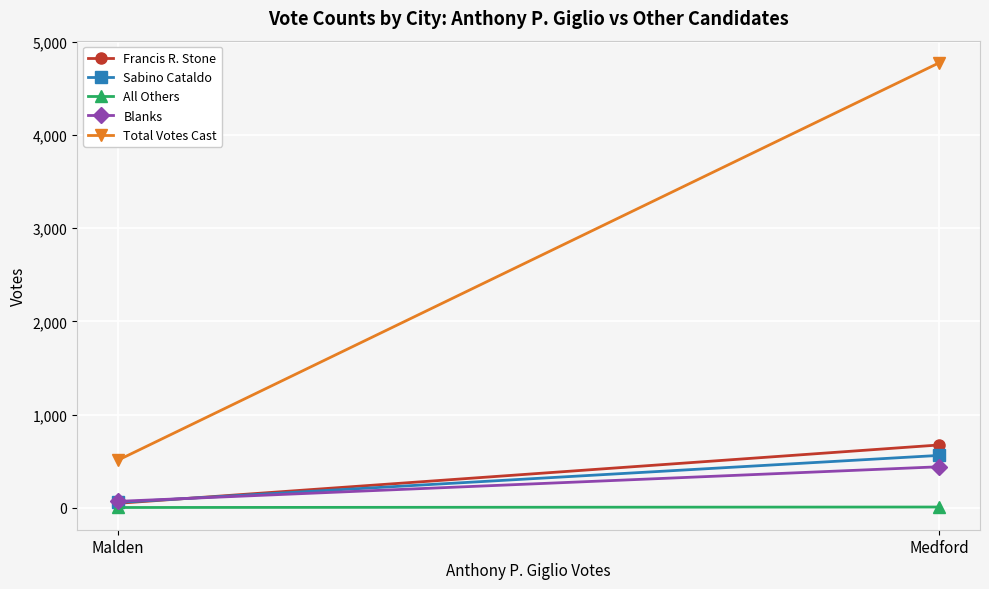

At which category is the sum across all series the highest?

Medford